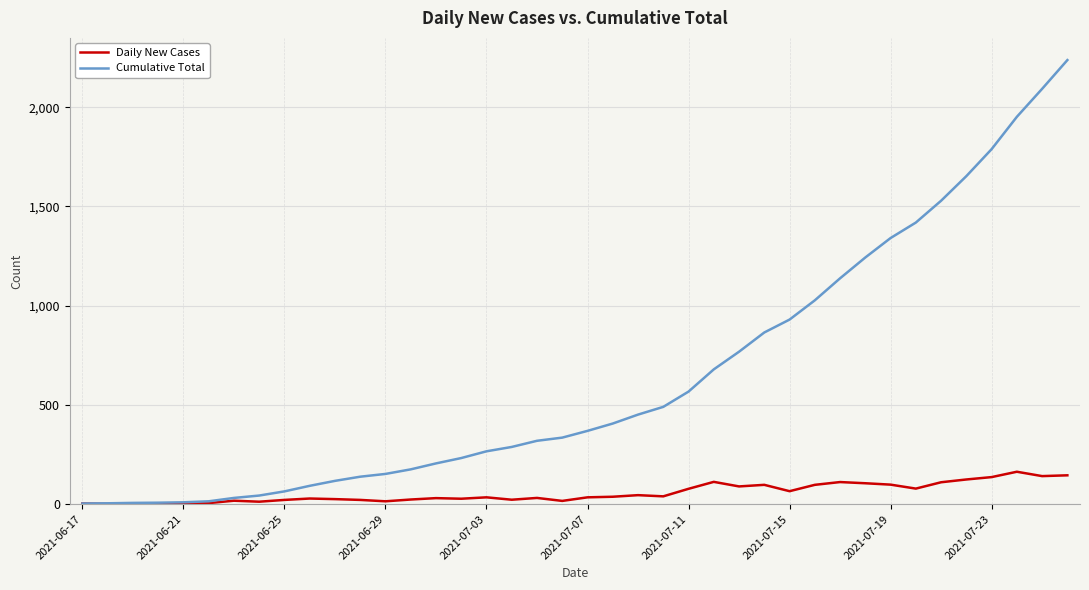

Which series has the widest spread of values?

Cumulative Total